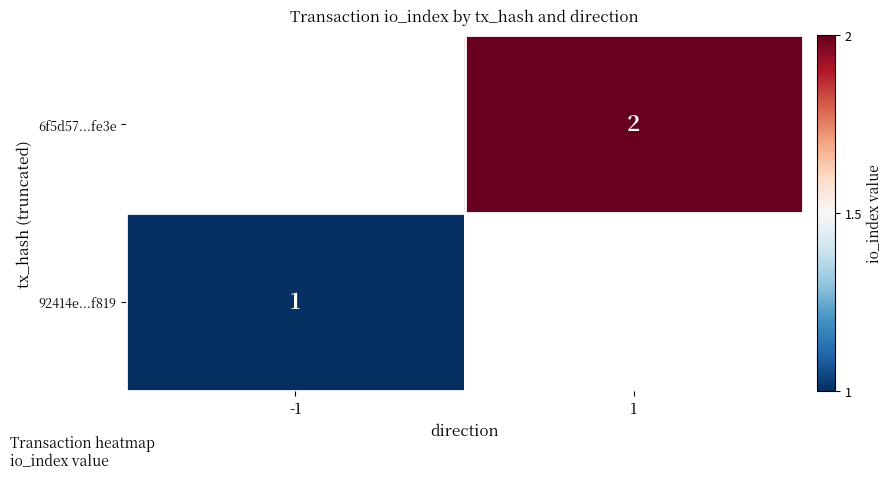

Which label corresponds to the largest value in the chart?

1